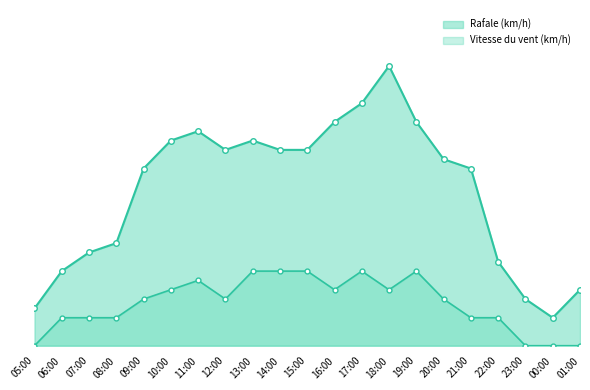

What is the highest value of the Vitesse du vent (km/h) series?

8